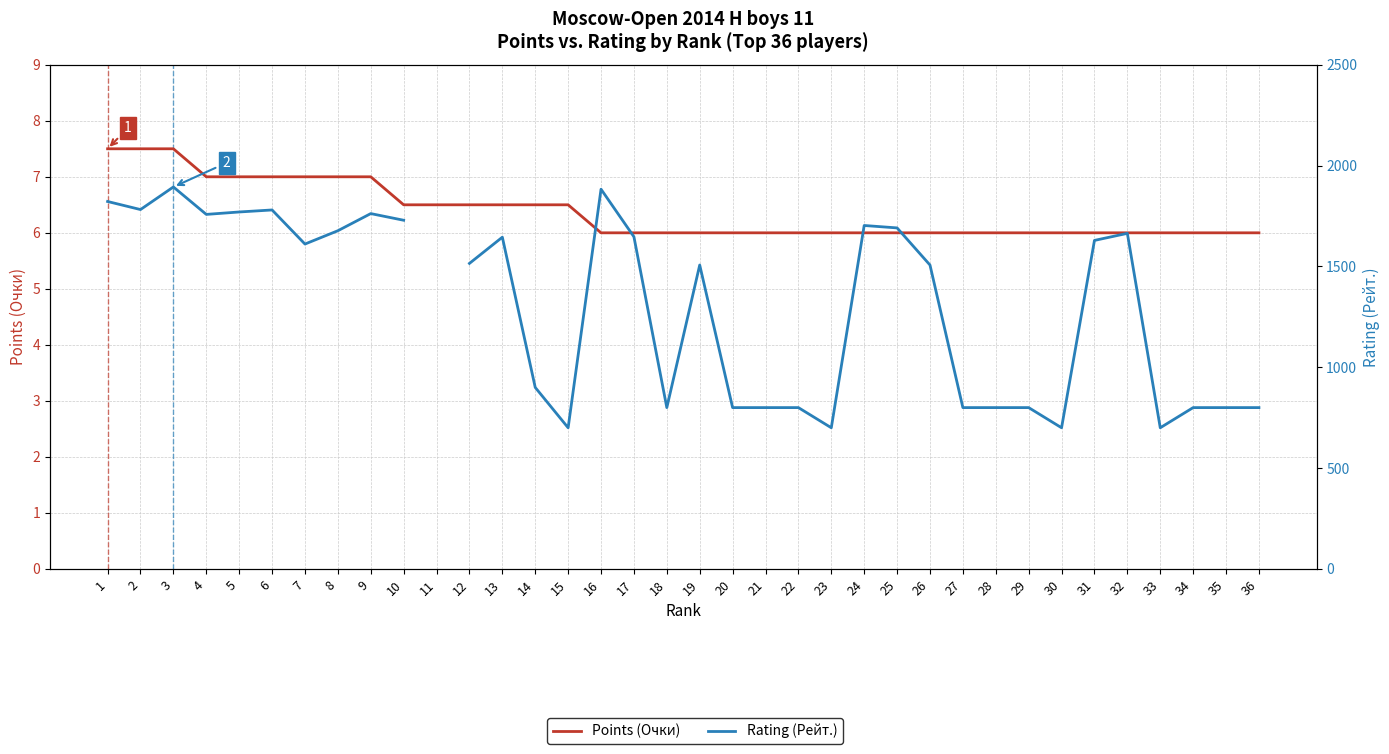

Rank the series by their maximum value, from lowest to highest.

Points (Очки), Rating (Рейт.)